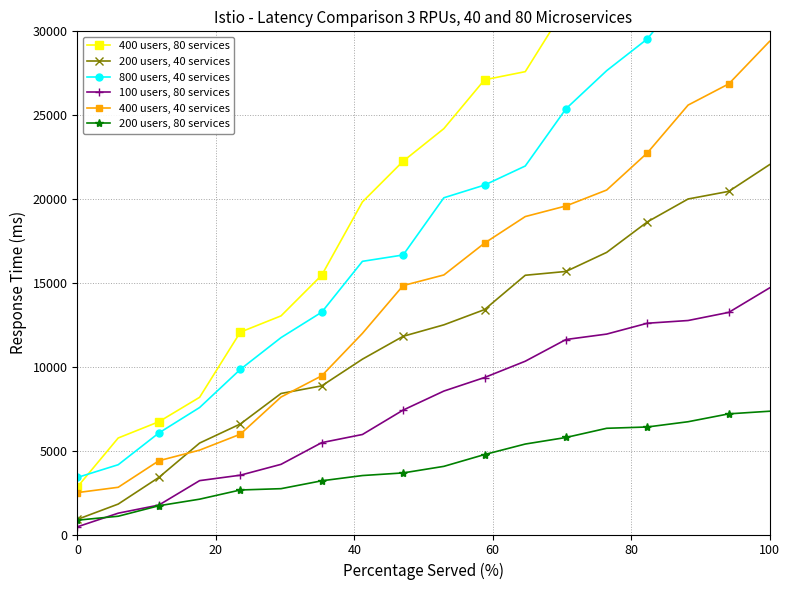

What is the greatest value displayed?

44100.0